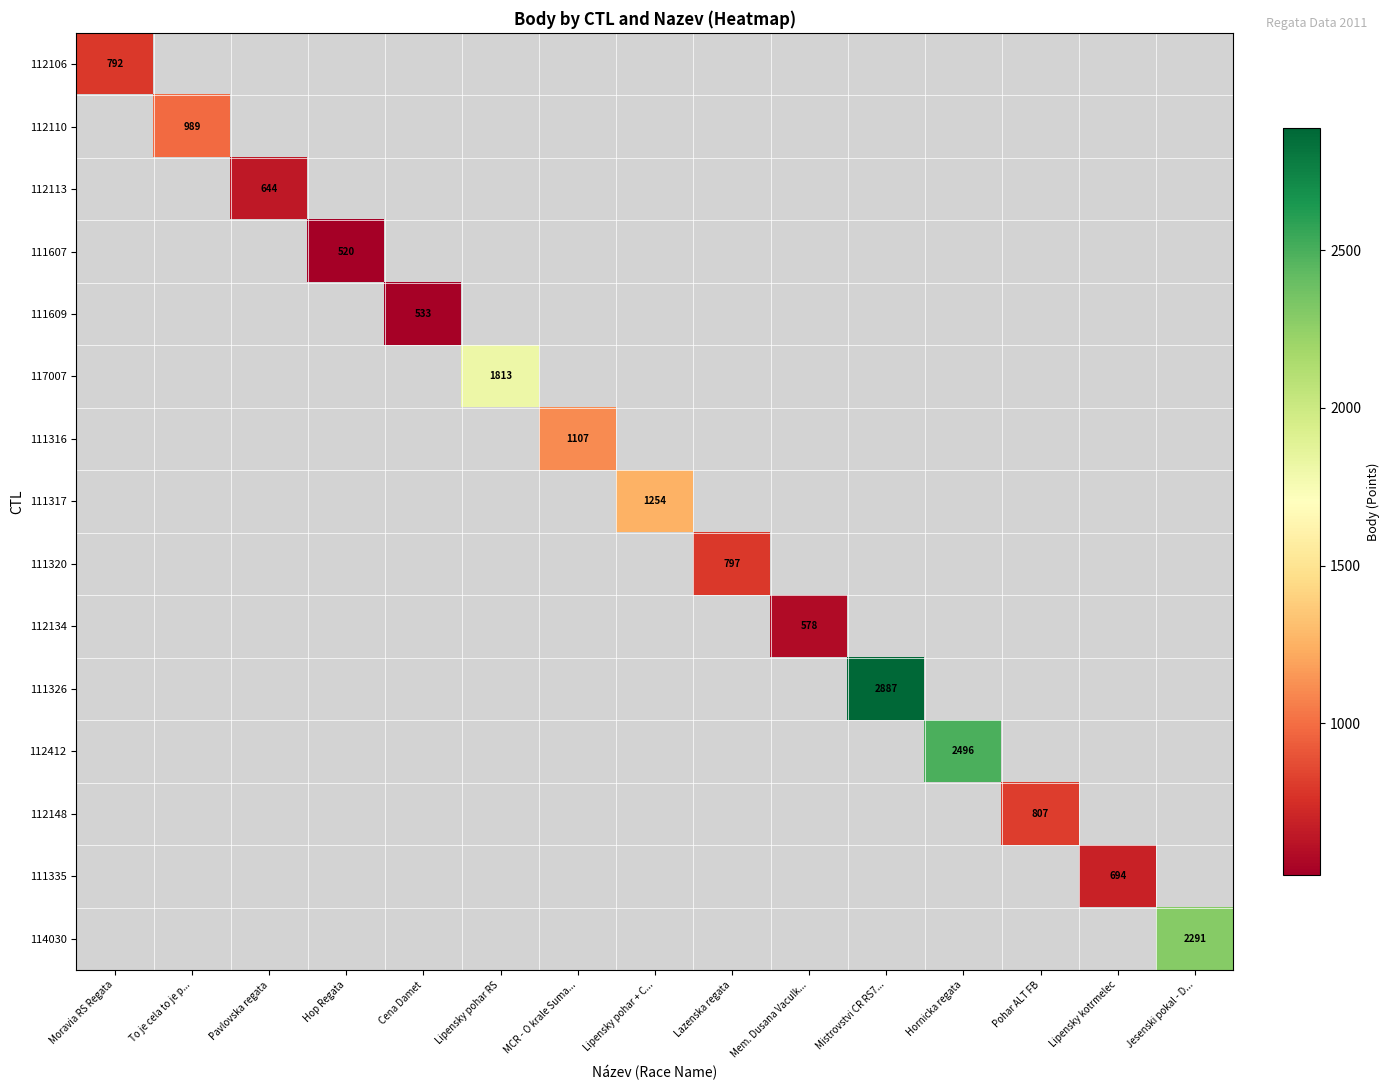

At Jesenski pokal - D..., list the series in order from largest to smallest.

112106, 112110, 112113, 111607, 111609, 117007, 111316, 111317, 111320, 112134, 111326, 112412, 112148, 111335, 114030